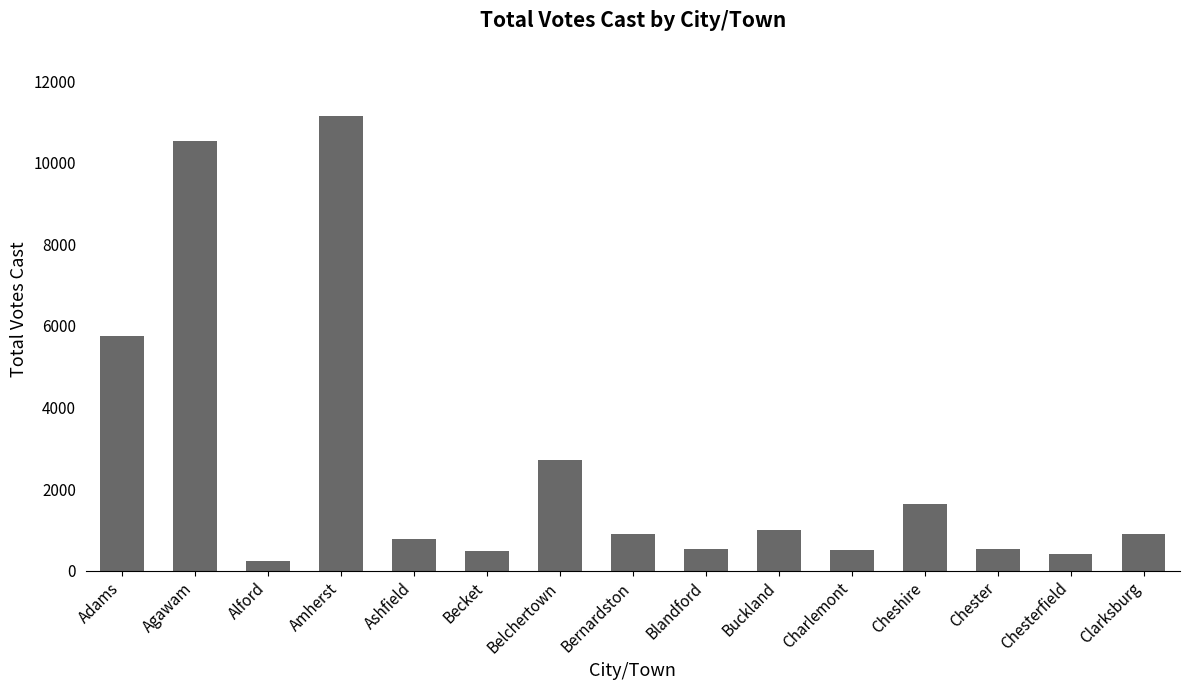

What is the greatest value displayed?

11142